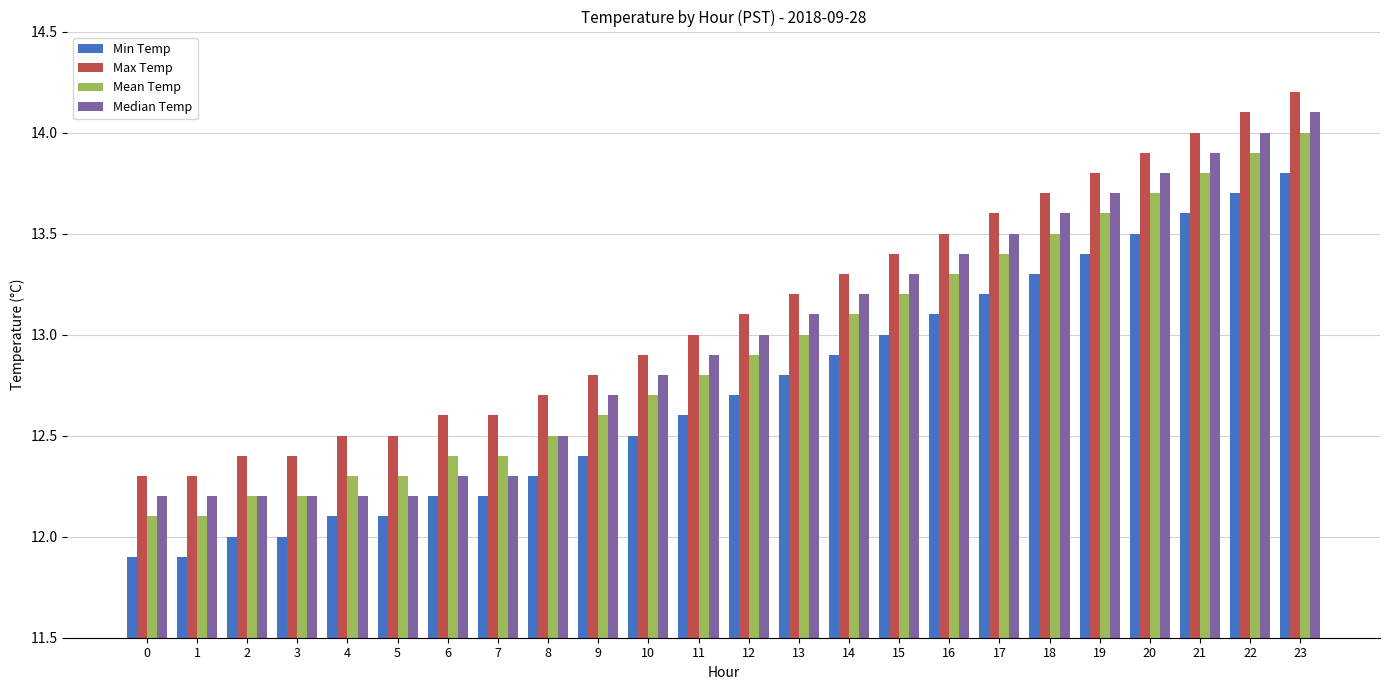

What is the total value across all series at 3?

48.8